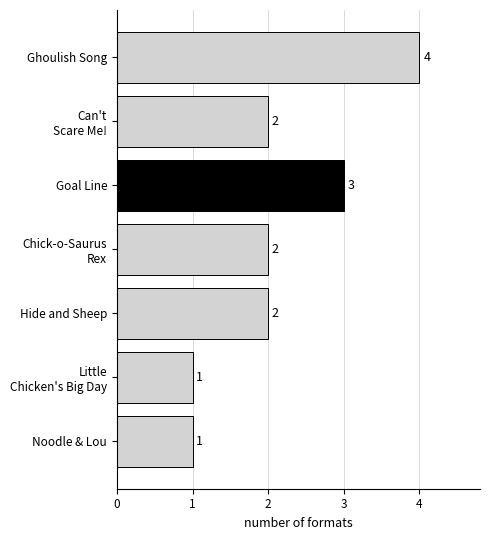

Reading top to bottom, transcribe all the data shown in this chart.

4	2	3	2	2	1	1